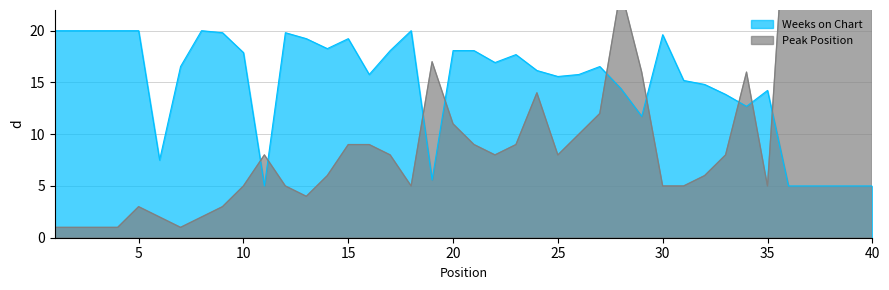

Reading left to right, extract all data points from this chart.

Peak Position: 1=1.0	2=1.0	3=1.0	4=1.0	5=3.0	6=2.0	7=1.0	8=2.0	9=3.0	10=5.0	11=8.0	12=5.0	13=4.0	14=6.0	15=9.0	16=9.0	17=8.0	18=5.0	19=17.0	20=11.0	21=9.0	22=8.0	23=9.0	24=14.0	25=8.0	26=10.0	27=12.0	28=24.0	29=16.0	30=5.0	31=5.0	32=6.0	33=8.0	34=16.0	35=5.0	36=36.0	37=37.0	38=38.0	39=39.0	40=40.0
Weeks on Chart: 1=20.0	2=20.0	3=20.0	4=20.0	5=20.0	6=7.5	7=16.5	8=20.0	9=19.8	10=17.9	11=5.0	12=19.8	13=19.2	14=18.3	15=19.2	16=15.8	17=18.1	18=20.0	19=5.6	20=18.1	21=18.1	22=16.9	23=17.7	24=16.2	25=15.6	26=15.8	27=16.5	28=14.4	29=11.7	30=19.6	31=15.2	32=14.8	33=13.8	34=12.7	35=14.2	36=5.0	37=5.0	38=5.0	39=5.0	40=5.0